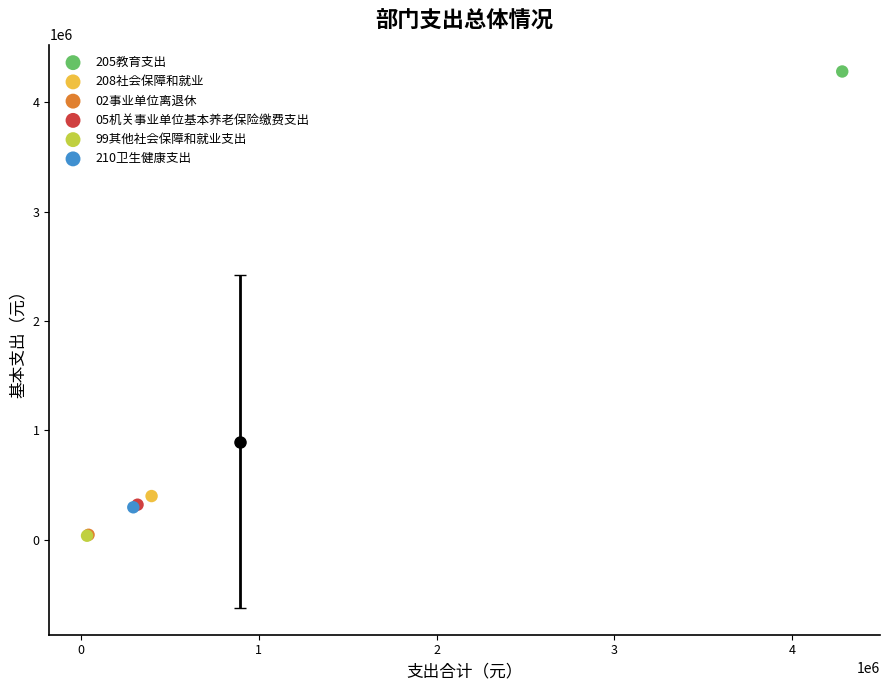

Which series contains the highest Y value?

205教育支出